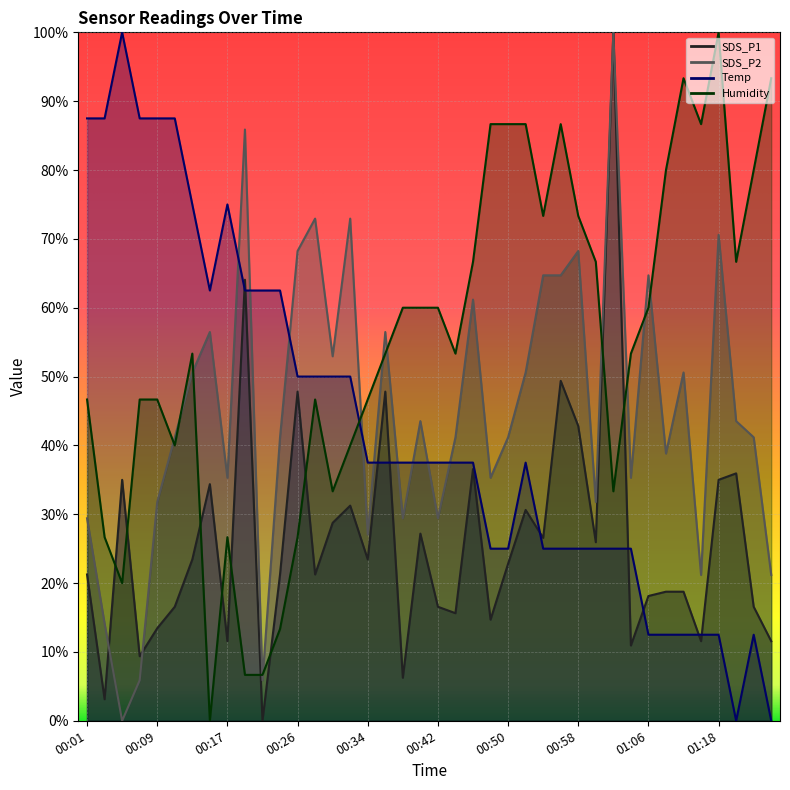

Between 00:01 and 01:06, which is larger?

00:01